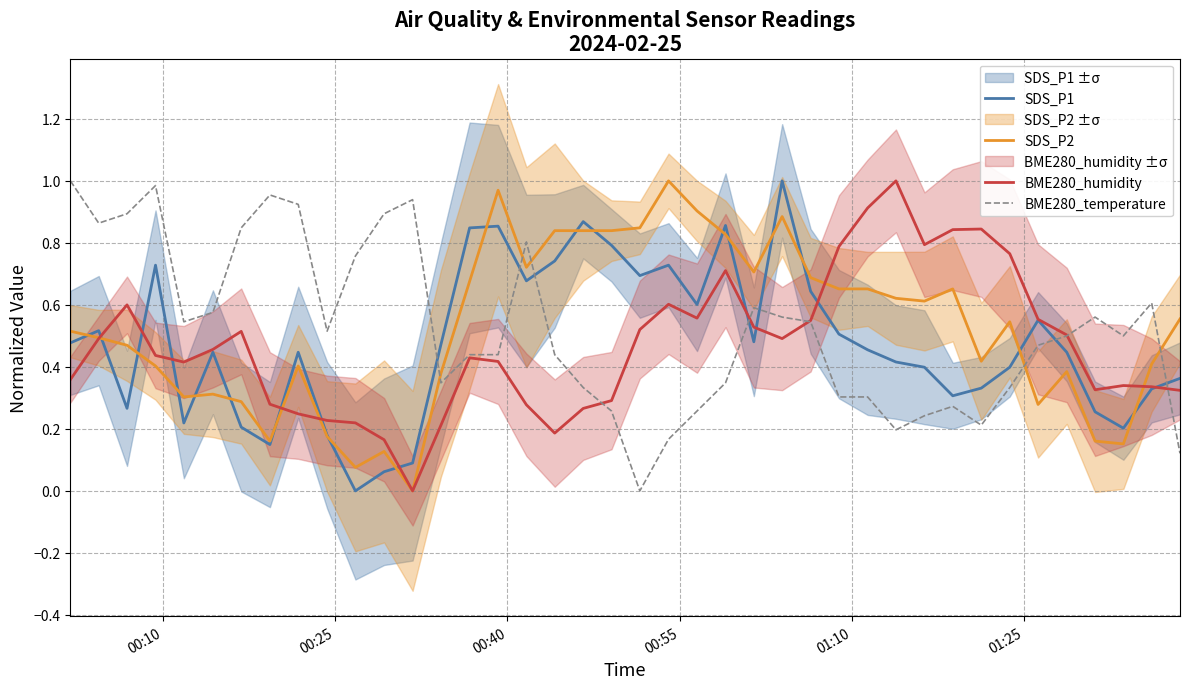

Which series has the largest total across all categories?

SDS_P2